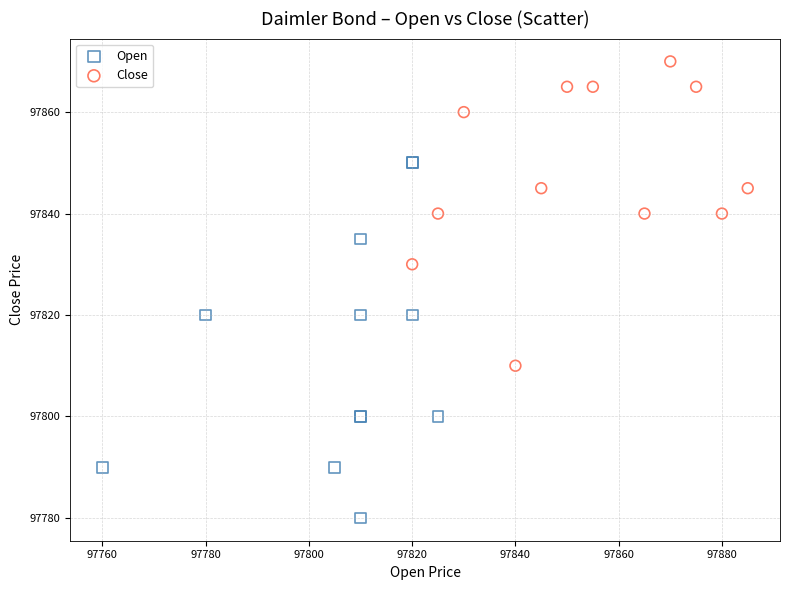

Which series contains the lowest Y value?

Open